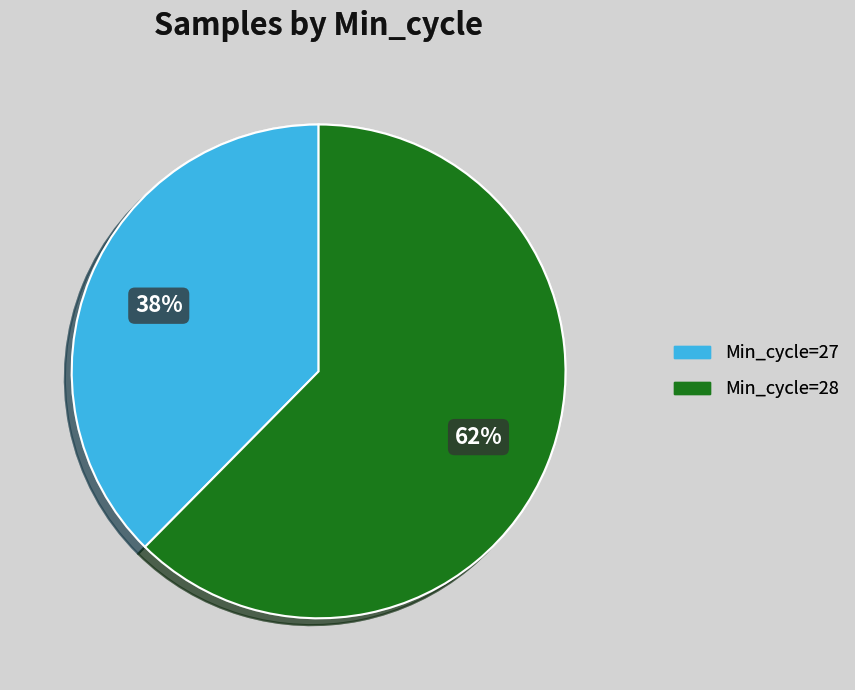

The Min_cycle=28 slice represents 62% of the pie. True or false?

True